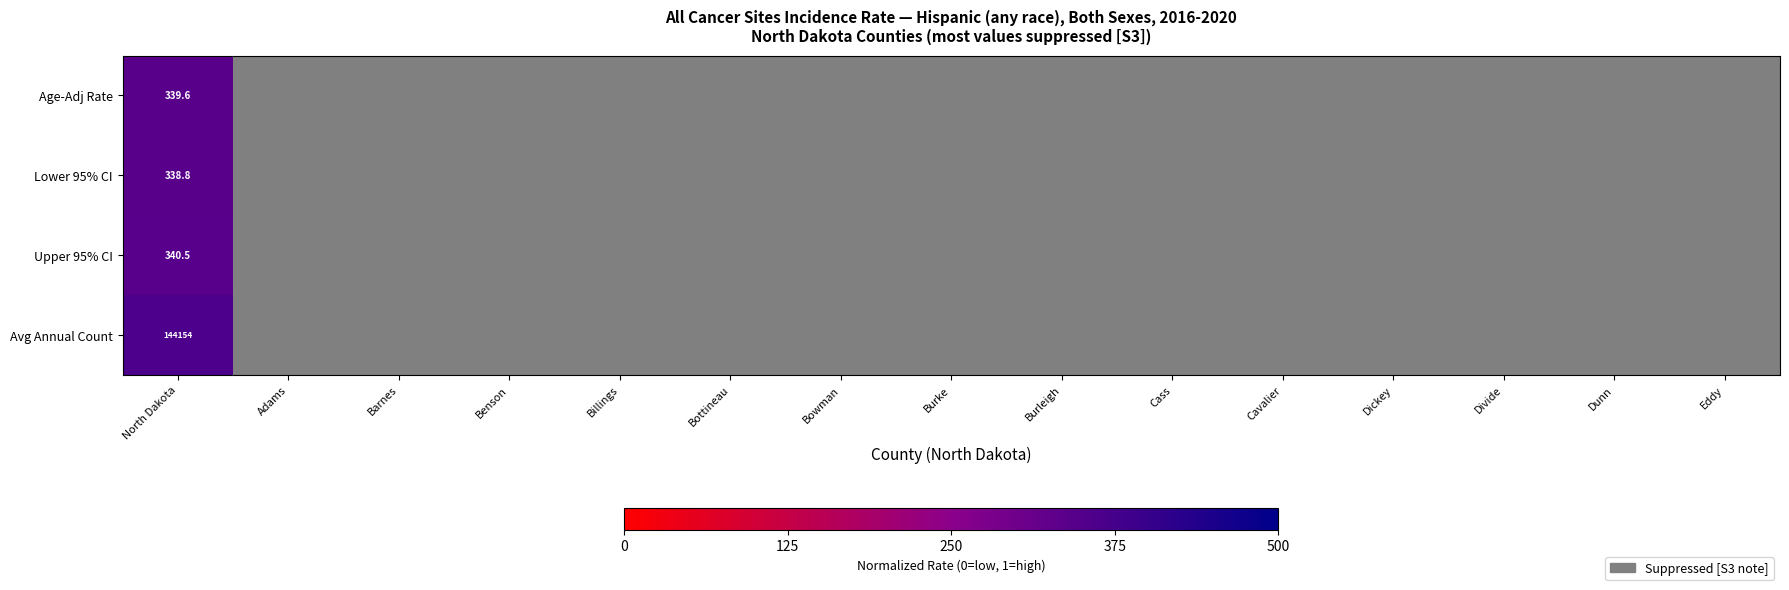

How many values in Avg Annual Count are above zero?

1